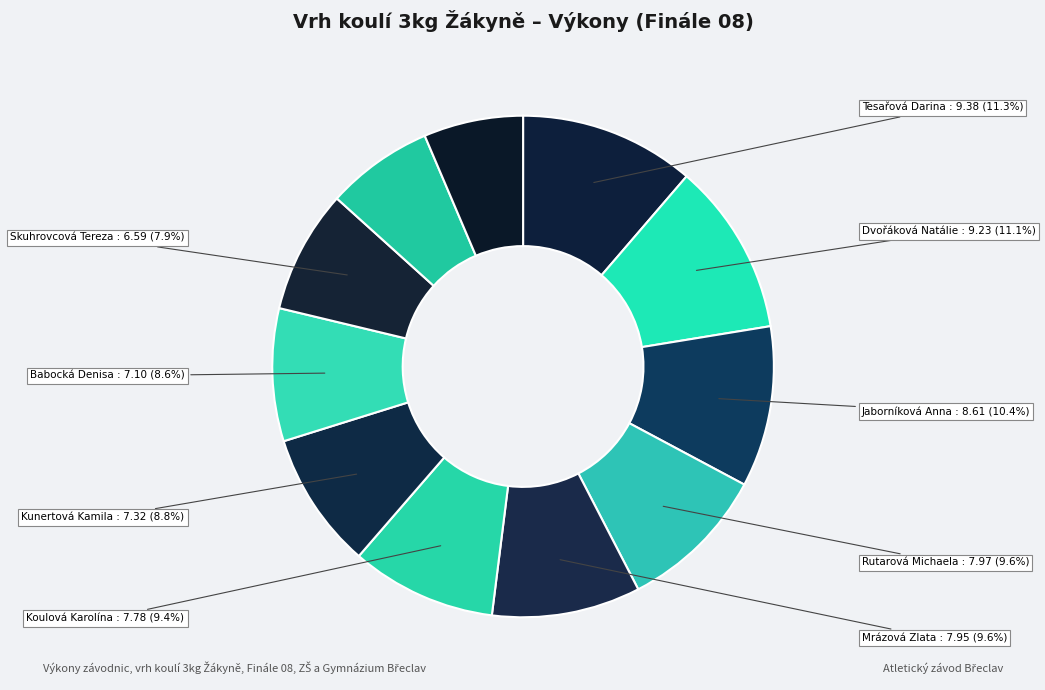

Rank the categories by value from lowest to highest.

Ivánová Kateřina, Bajzová Eliška, Skuhrovcová Tereza, Babocká Denisa, Kunertová Kamila, Koulová Karolína, Mrázová Zlata, Rutarová Michaela, Jaborníková Anna, Dvořáková Natálie, Tesařová Darina